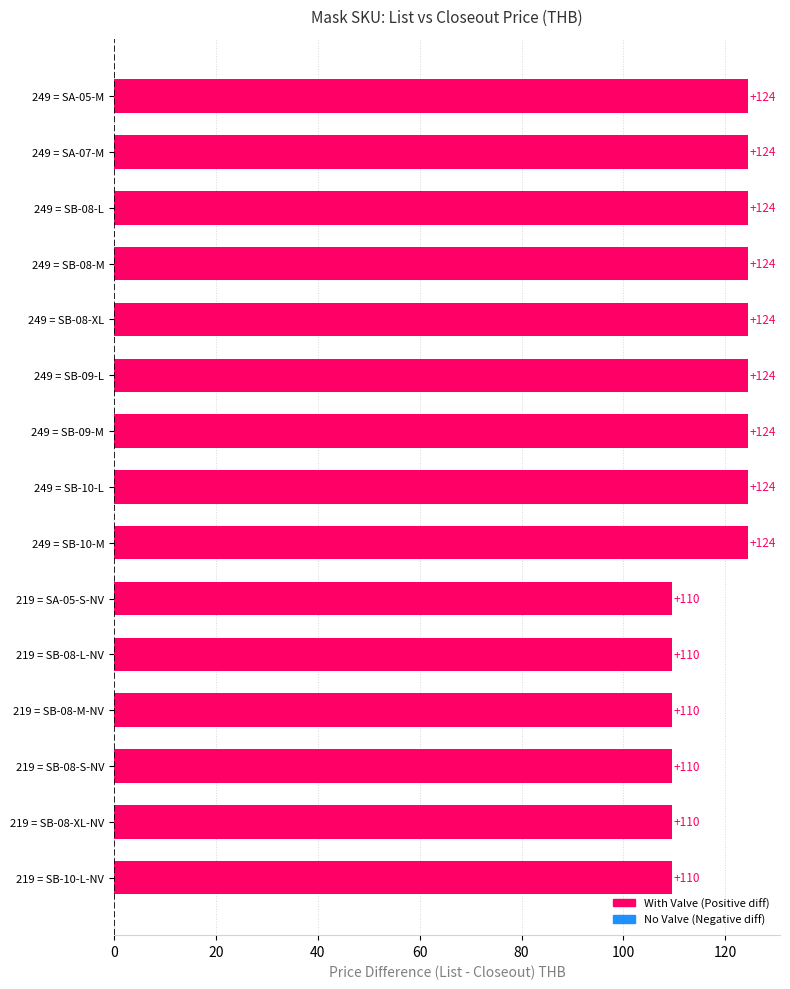

What position from the bottom is 249 = SB-10-M?

7